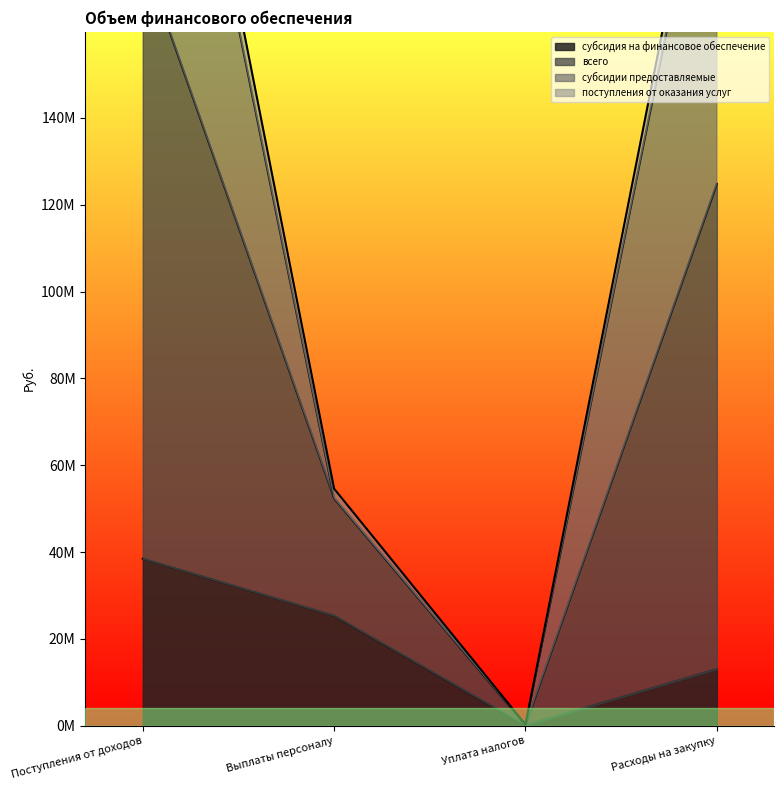

What is the highest value of the поступления от оказания услуг series?

277985970